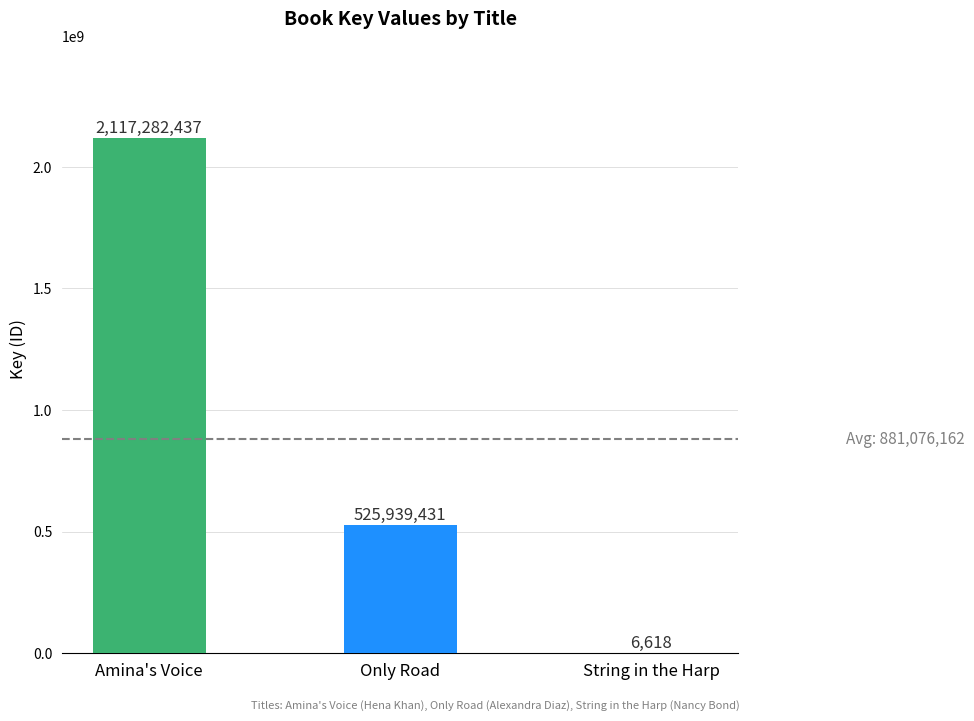

Count the values in the range 6618 to 2117282437.

3